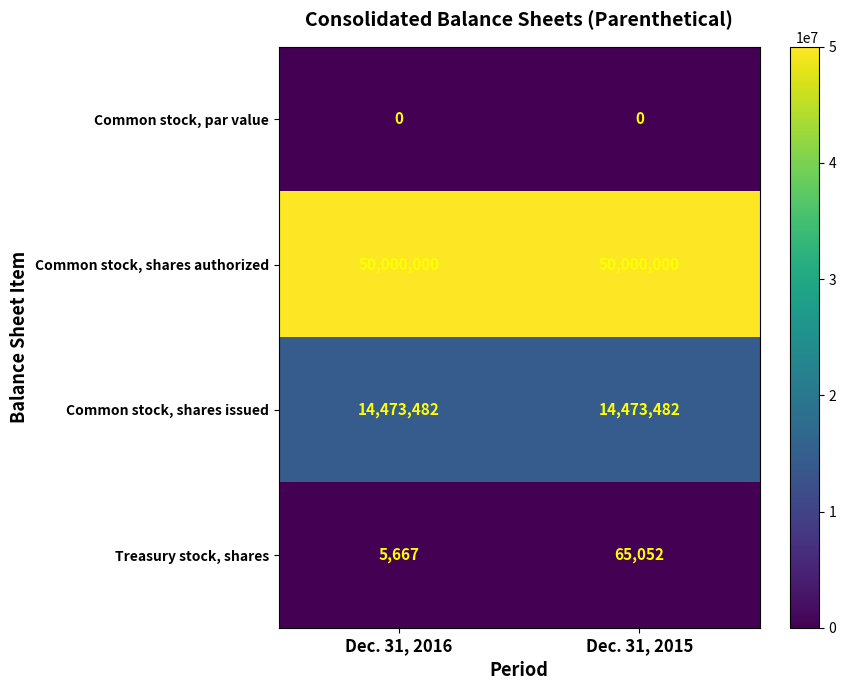

Count the number of data series in this chart.

4